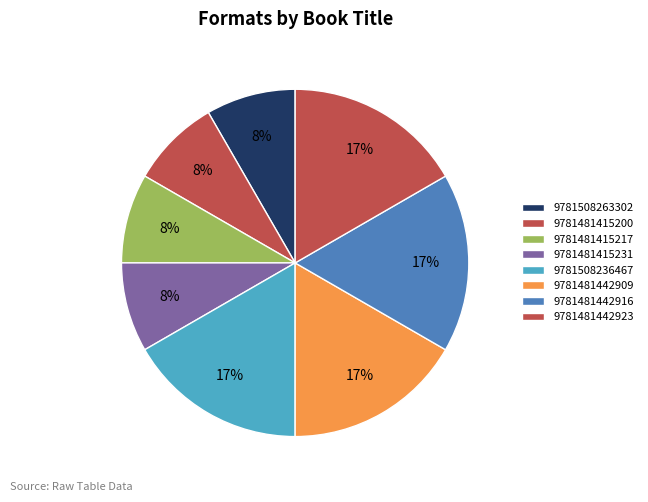

Rank the categories by value from lowest to highest.

9781508263302, 9781481415200, 9781481415217, 9781481415231, 9781508236467, 9781481442909, 9781481442916, 9781481442923